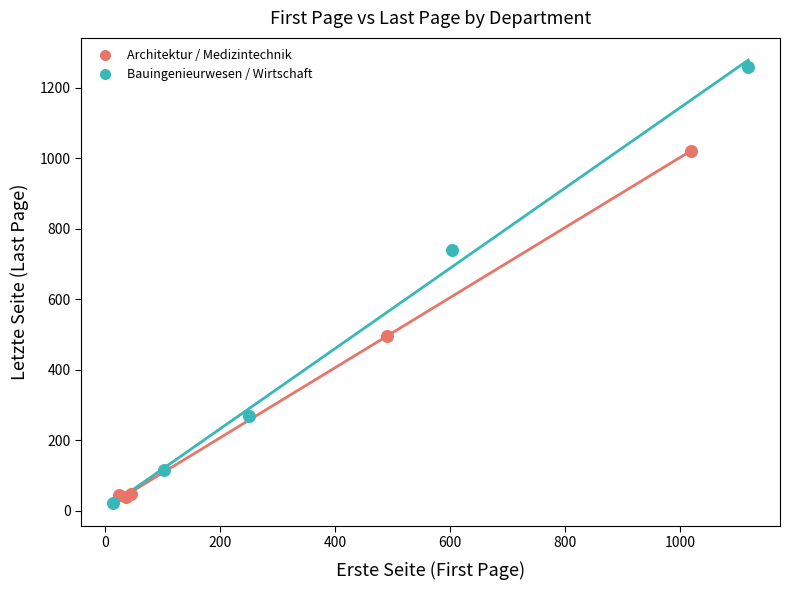

Which series contains the highest Y value?

Bauingenieurwesen / Wirtschaft